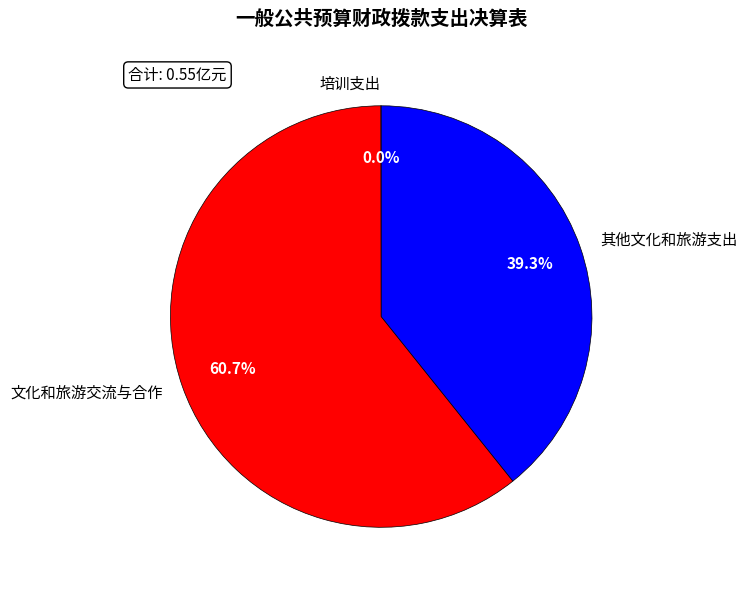

To the nearest percent, what is the average slice percentage?

33%